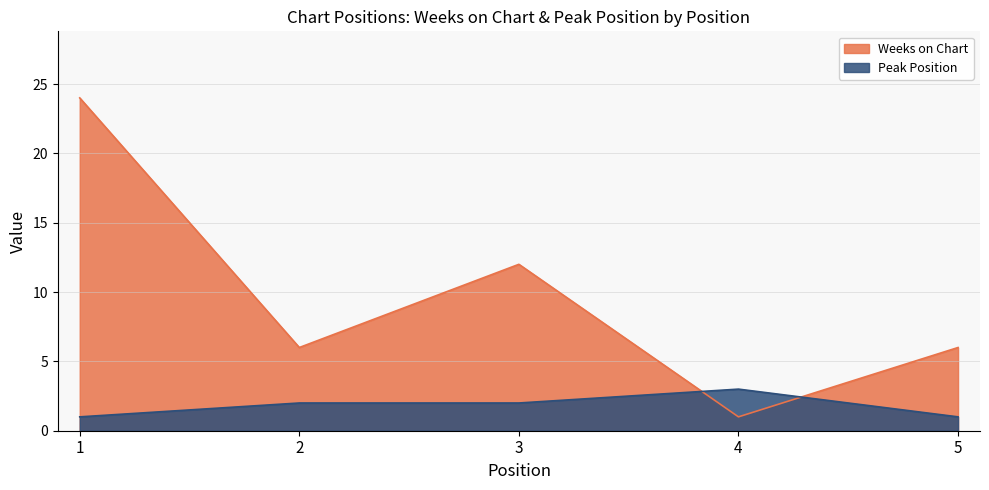

What is the difference between the second highest and minimum values in the Peak Position series?

1